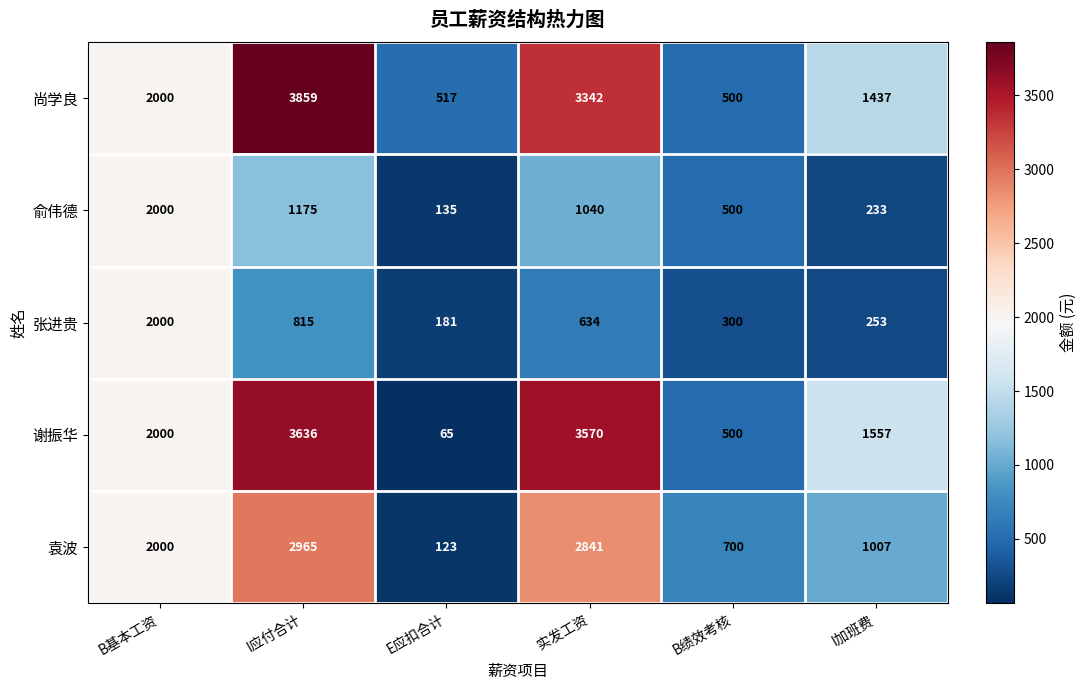

Rank the categories by 张进贵 value from highest to lowest.

B基本工资, I应付合计, 实发工资, B绩效考核, I加班费, E应扣合计